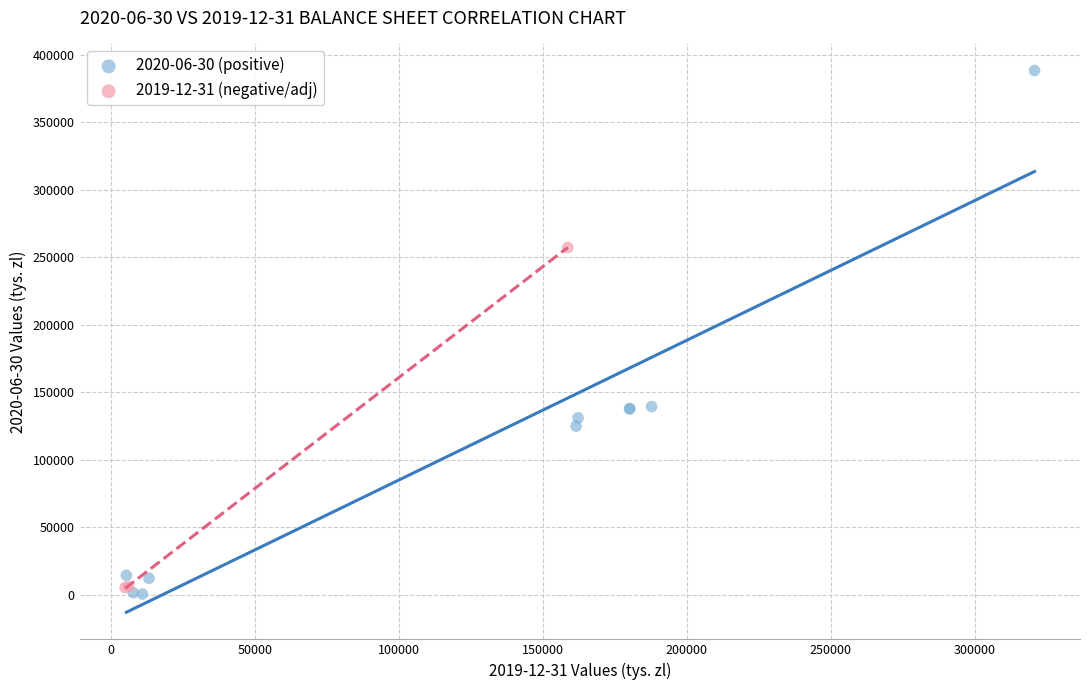

Which series reaches the minimum Y coordinate?

2020-06-30 (positive)